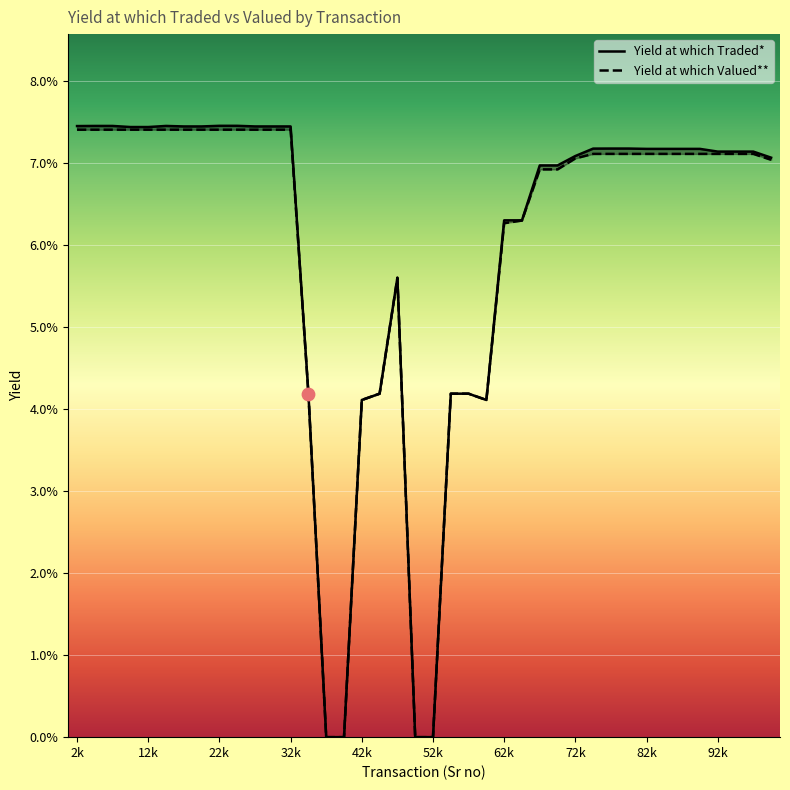

Which series contains the lowest Y value?

Yield at which Traded*